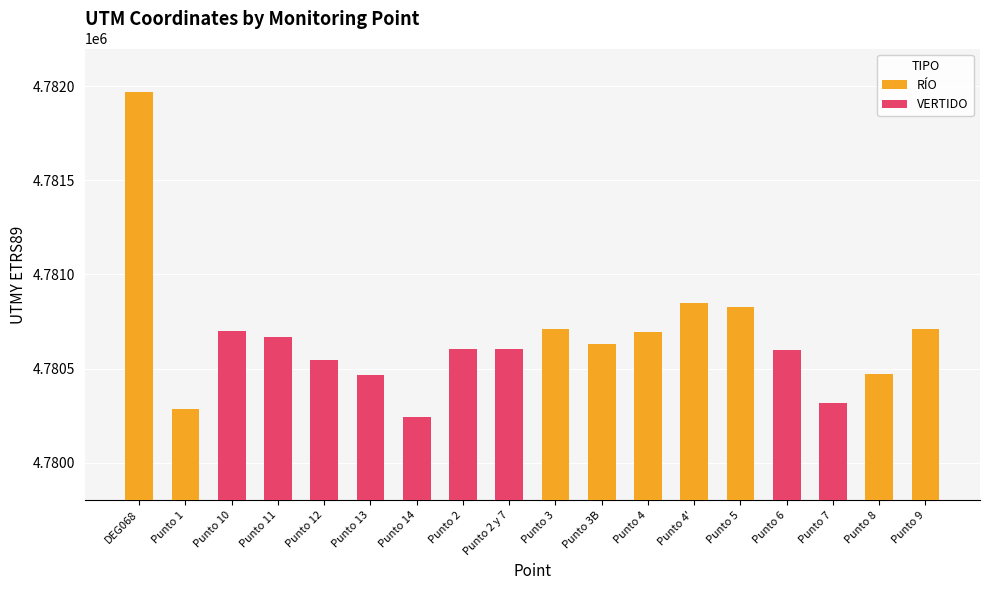

What position from the left is Punto 13?

6